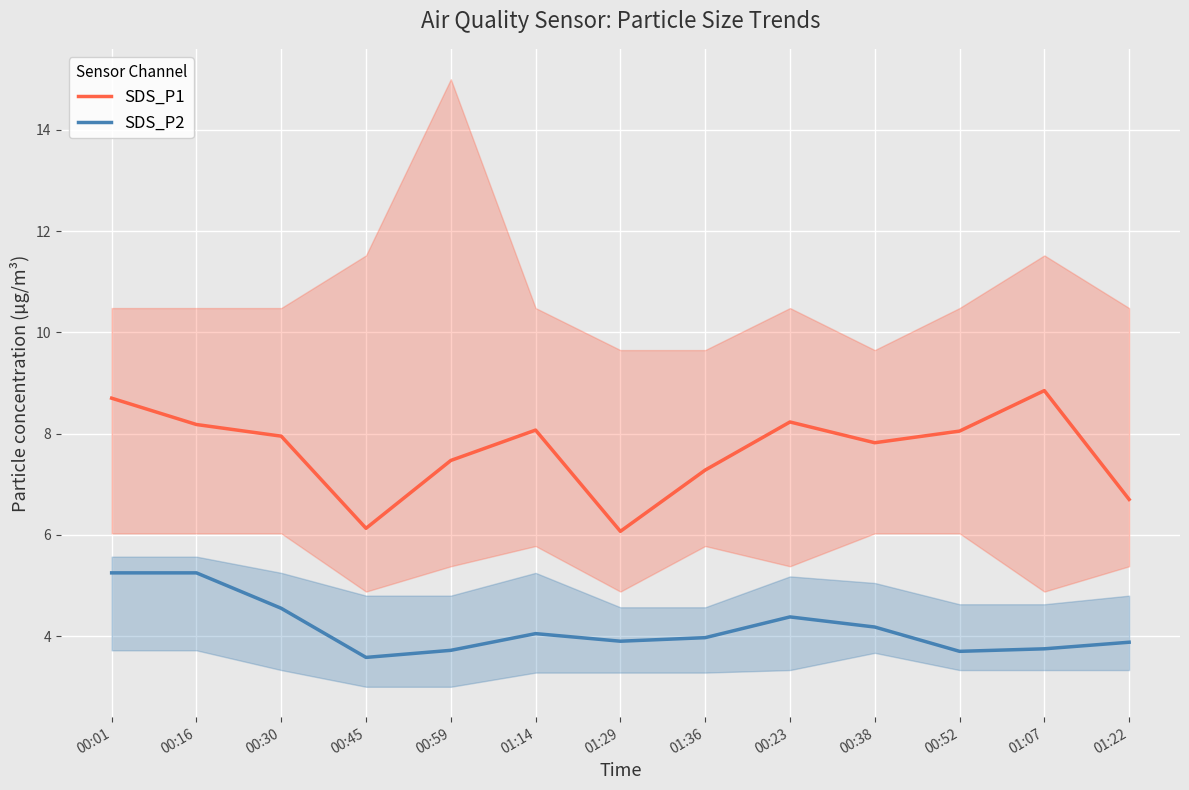

How many lines are shown in the chart?

2